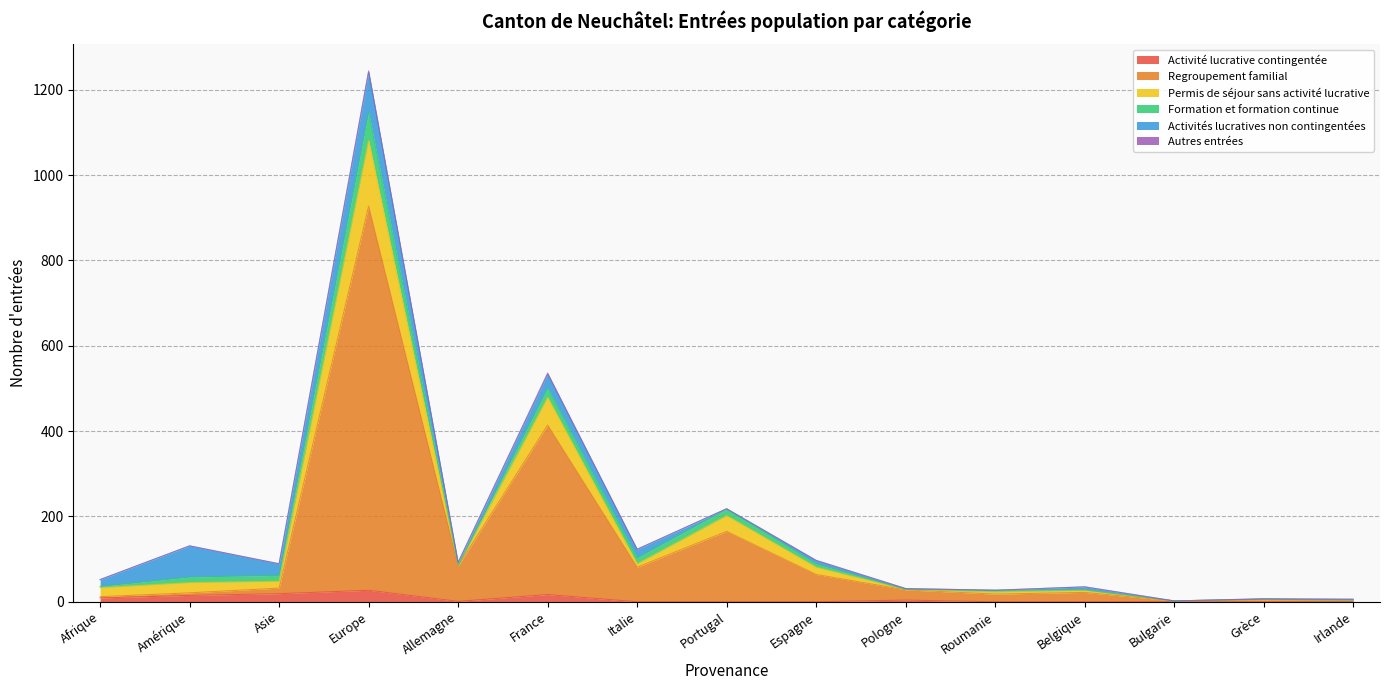

In Activité lucrative contingentée, how many points are higher than both neighbors (excluding endpoints)?

3